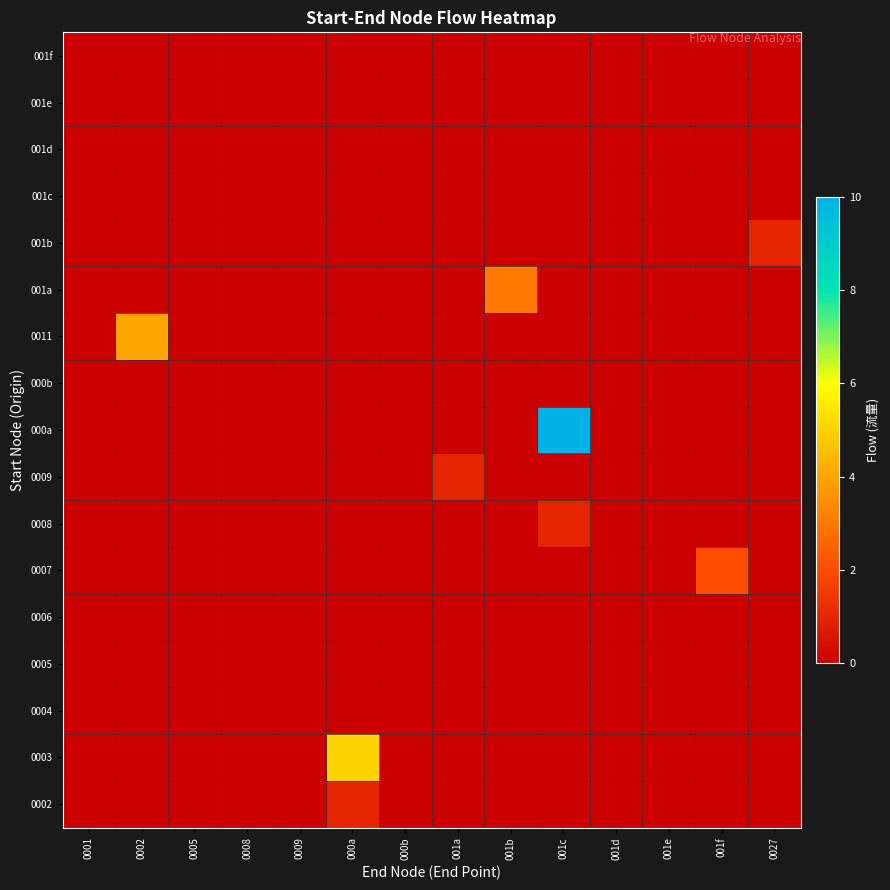

At how many categories does at least one series exceed 3?

3